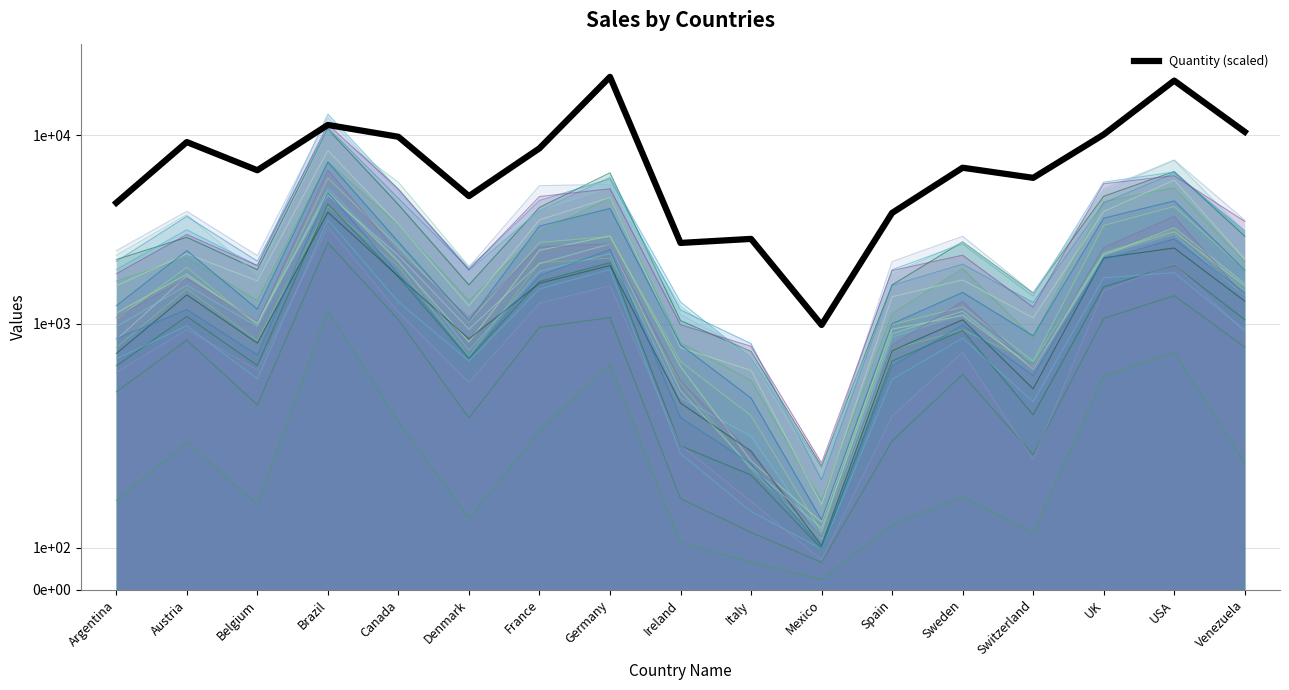

Reading left to right, list all the values displayed in this chart.

Argentina=4370.2	Austria=9180.8	Belgium=6504.5	Brazil=11315.1	Canada=9790.6	Denmark=4742.9	France=8503.3	Germany=20360.4	Ireland=2676.3	Italy=2811.8	Mexico=982.4	Spain=3862.0	Sweden=6707.8	Switzerland=5928.6	UK=10061.6	USA=19445.7	Venezuela=10400.4